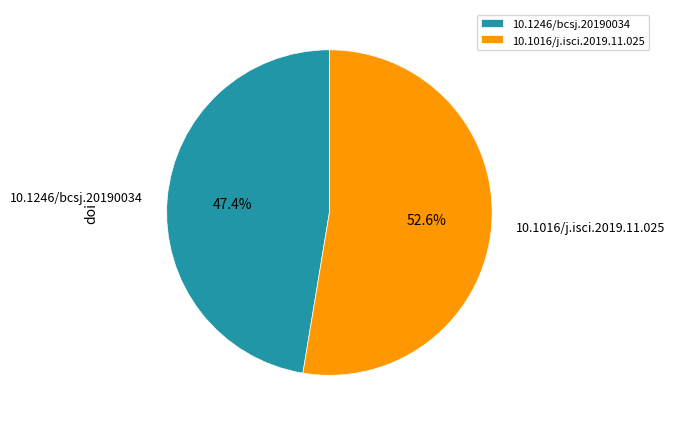

To the nearest percent, what is the combined percentage of 10.1246/bcsj.20190034 and 10.1016/j.isci.2019.11.025?

100%